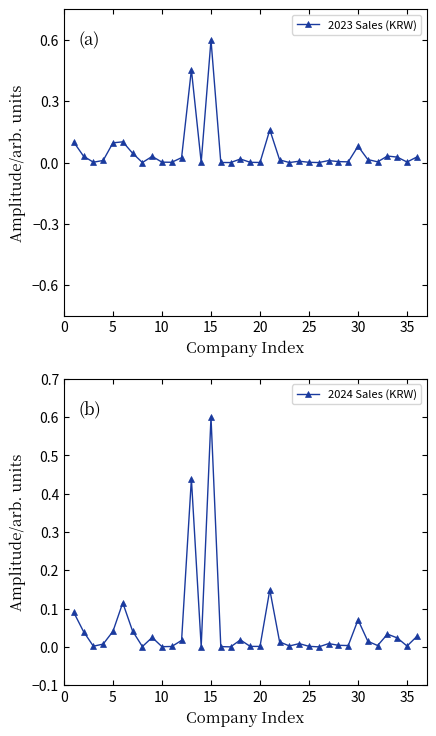

How many positive values does the 2024 Sales (KRW) series have?

35